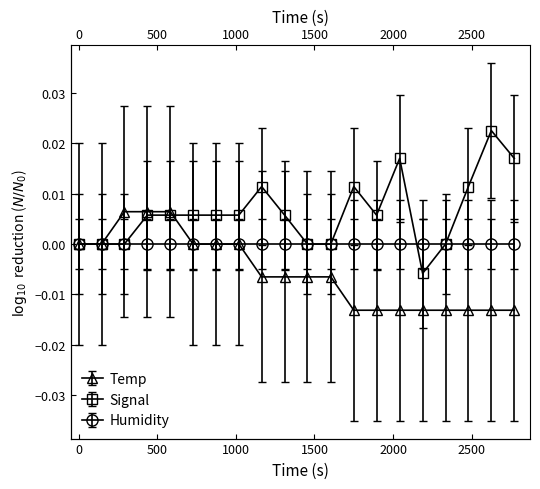

Between 00:06 and 00:33, which series saw the biggest shift?

Temp